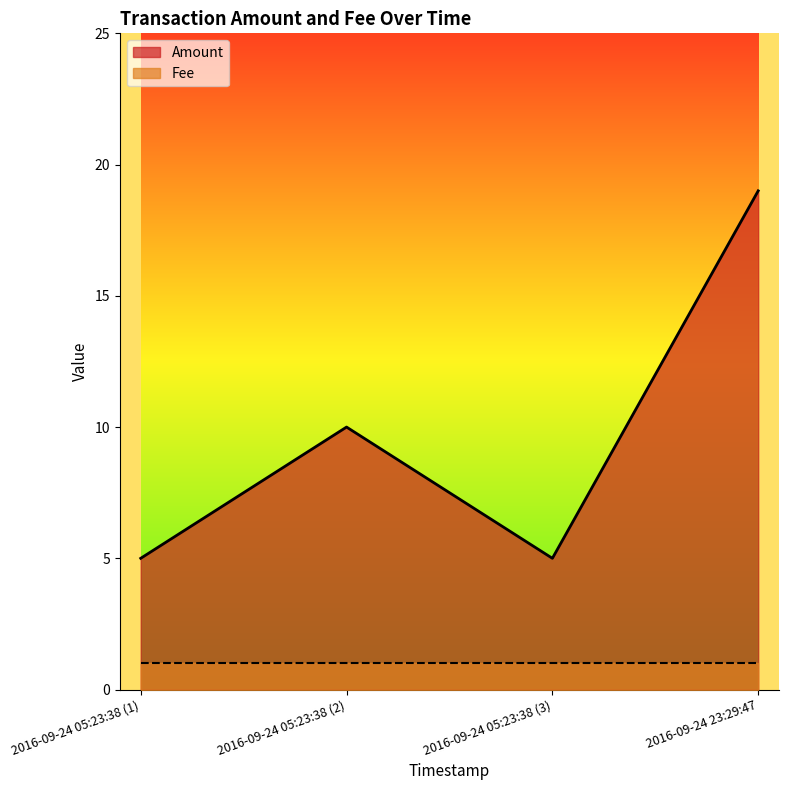

At which label does Amount reach its peak?

2016-09-24 23:29:47